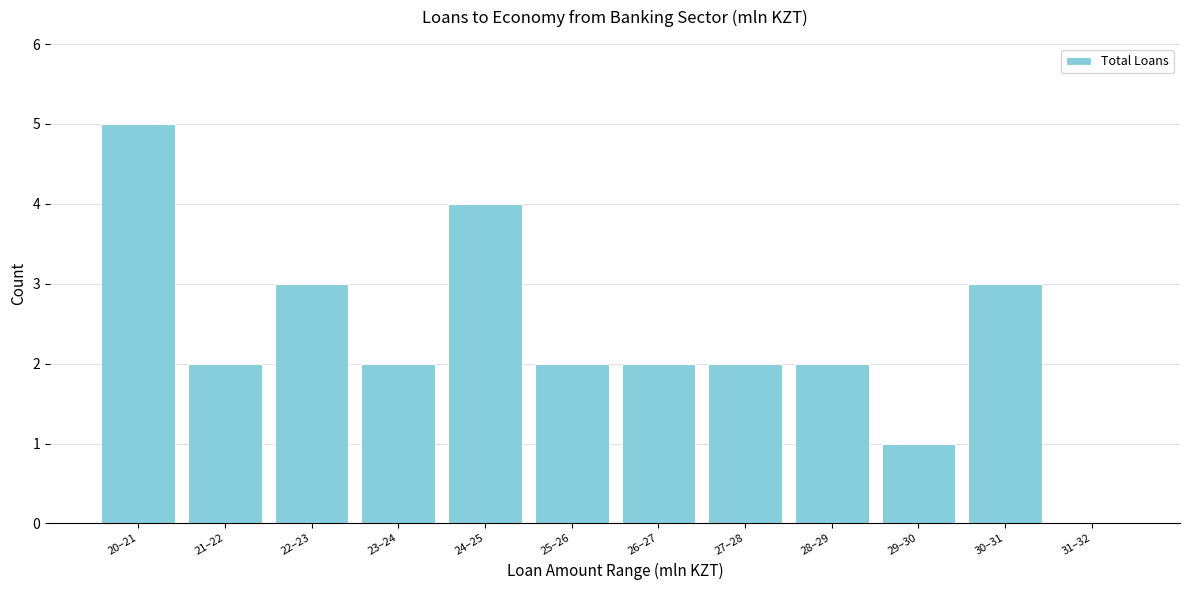

Reading left to right, what are all the values shown in this chart?

20–21=5	21–22=2	22–23=3	23–24=2	24–25=4	25–26=2	26–27=2	27–28=2	28–29=2	29–30=1	30–31=3	31–32=0